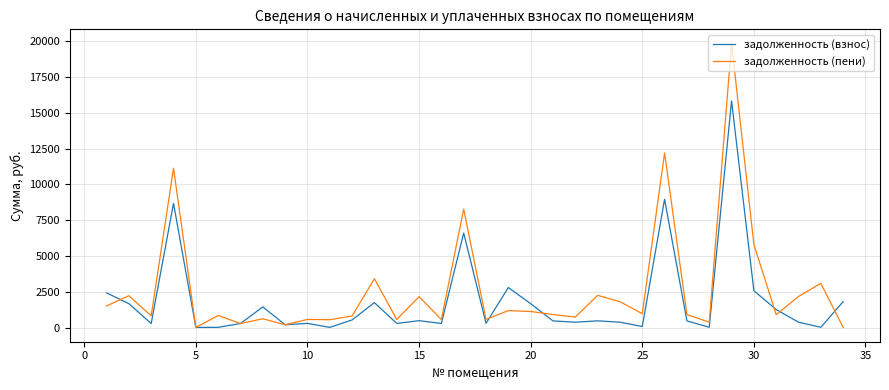

How many values in the задолженность (пени) series are below 908?

17